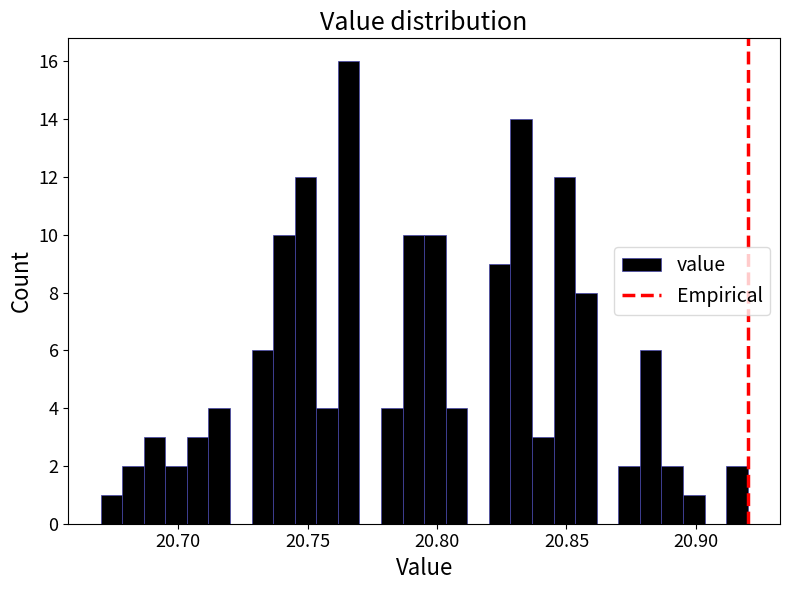

Around what value on the x-axis is the tallest bar? Give the approximate position of its centre, as read against the axis.

20.765